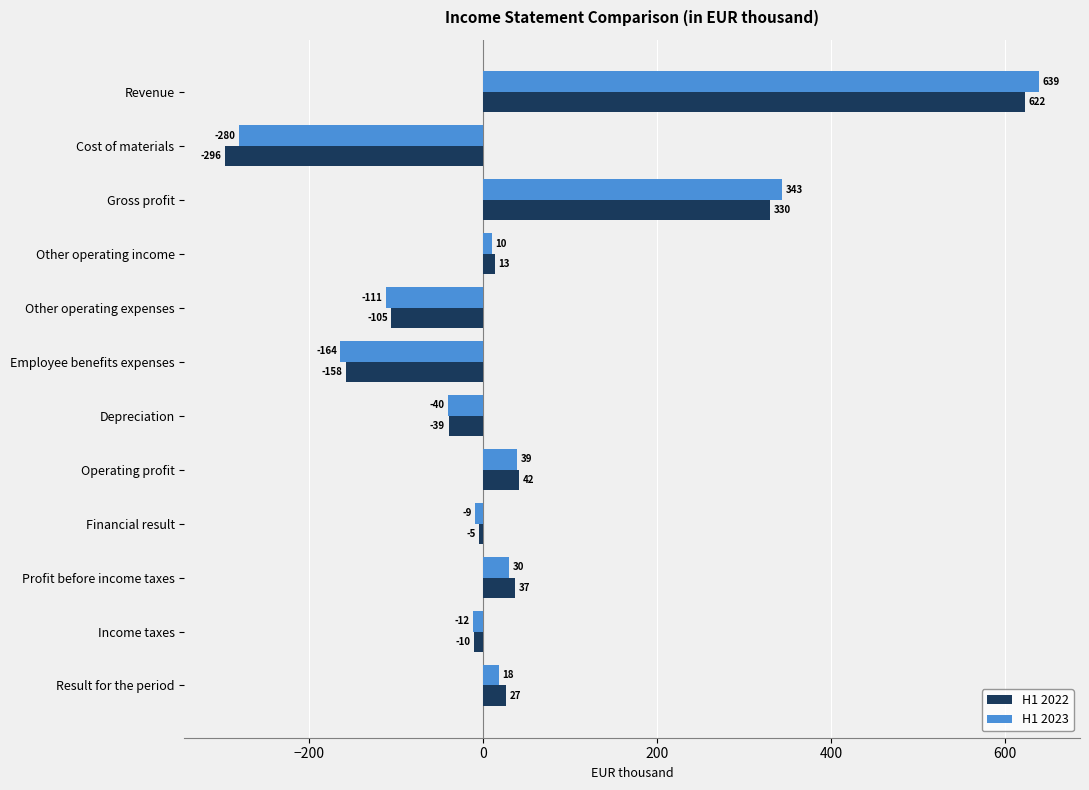

List the series in order of their peak value, highest first.

H1 2023, H1 2022